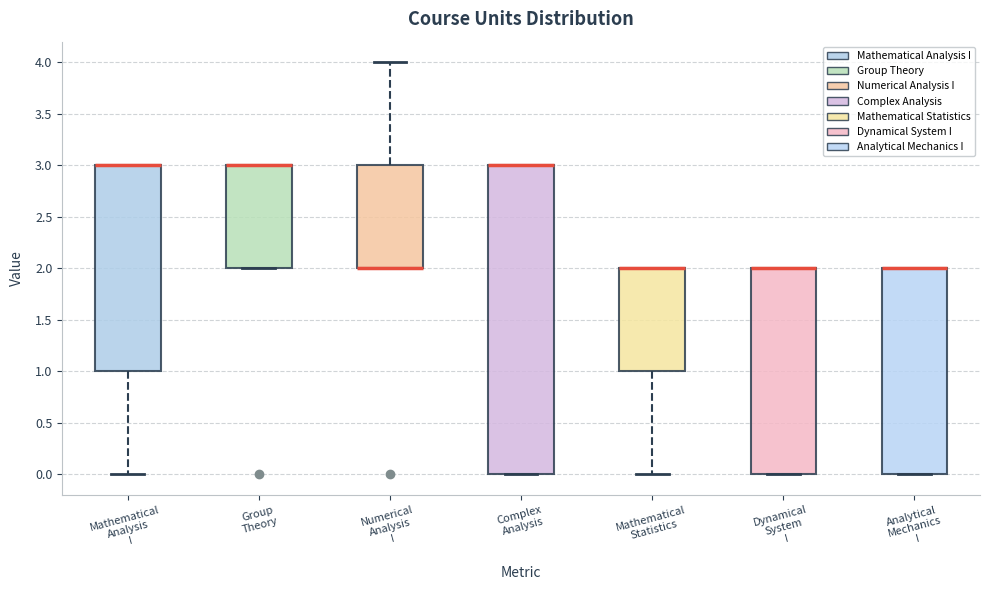

Where is the lower edge of the box for Mathematical Analysis I on the y-axis? The values are not printed on the chart, so give them approximately, as read against the axis.

1